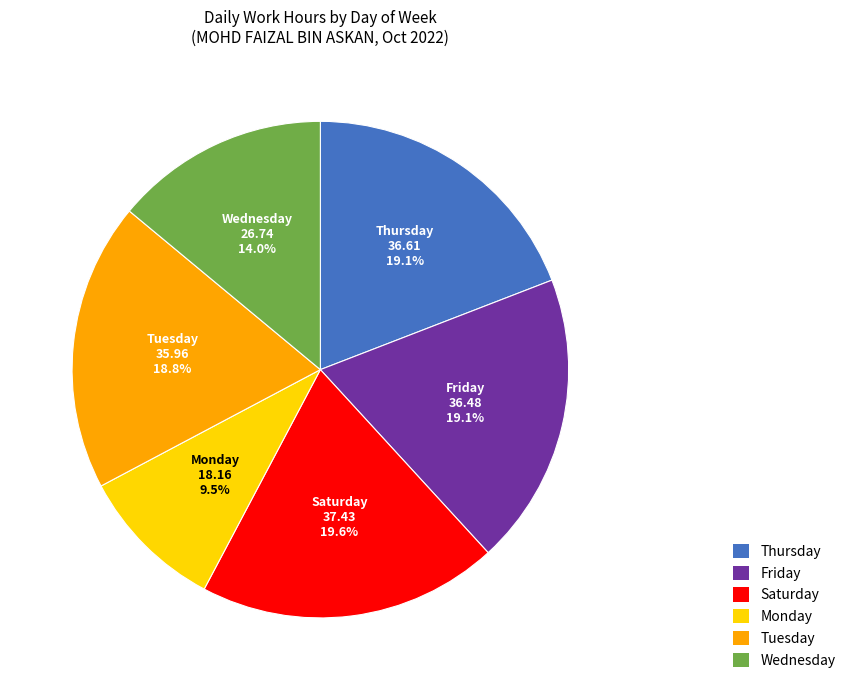

Does any single category account for the majority?

No